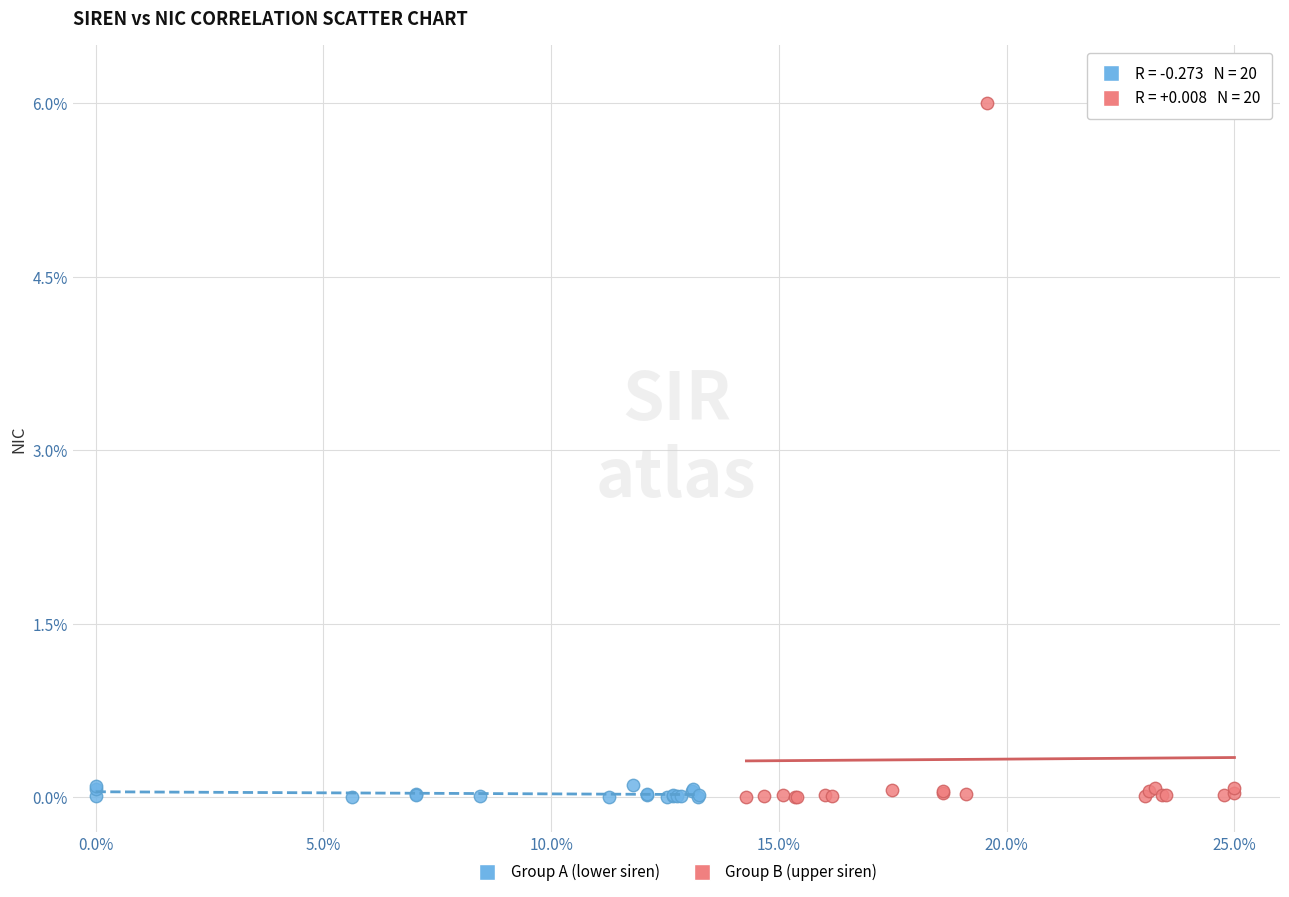

Which series reaches the maximum Y coordinate?

Group B (upper siren)